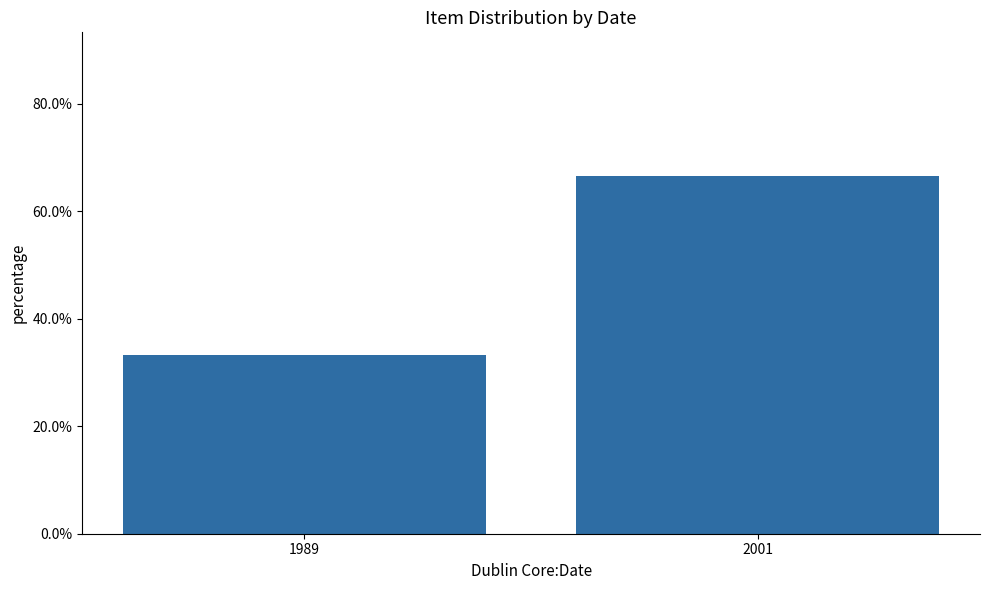

Are the bars horizontal?

No